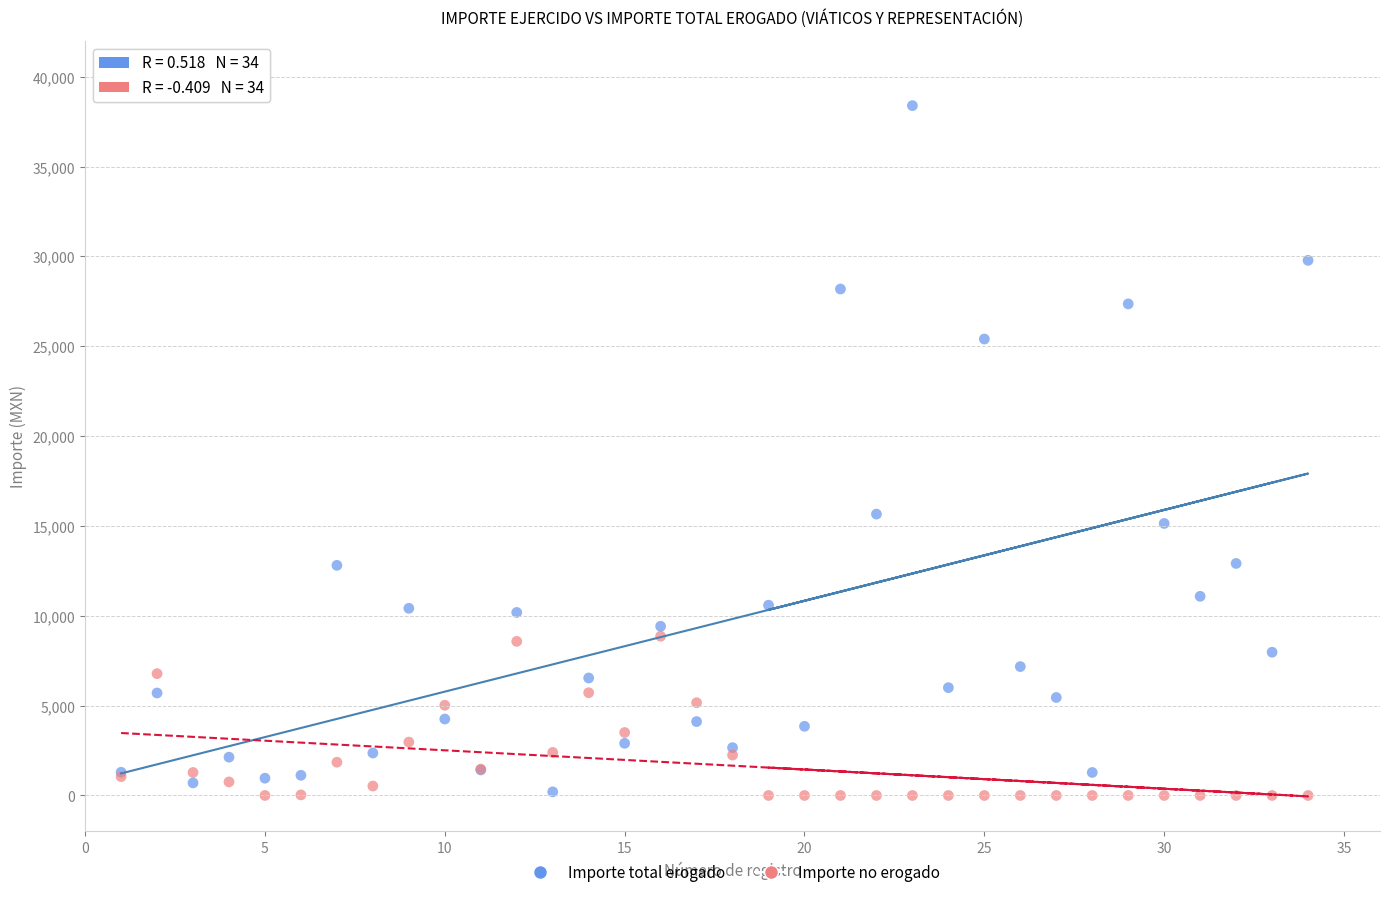

Which series contains the highest Y value?

Importe total erogado